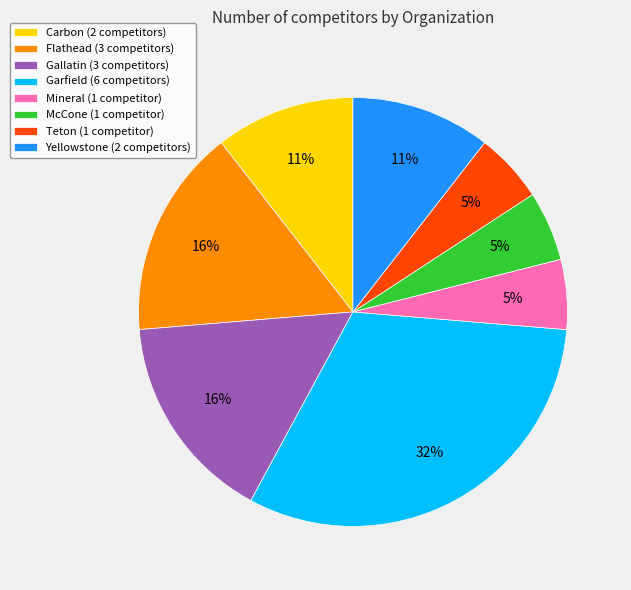

To the nearest percent, what percentage of the pie is Teton?

5%